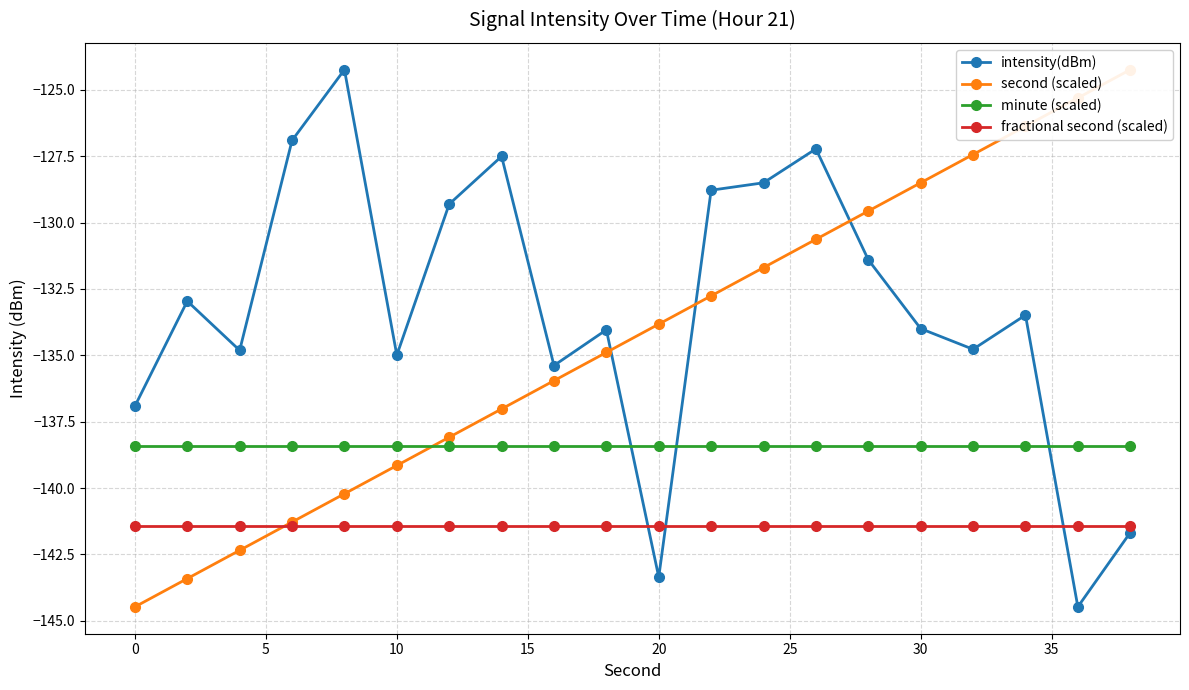

The fractional second (scaled) series shows -141.4 at 20. True or false?

True